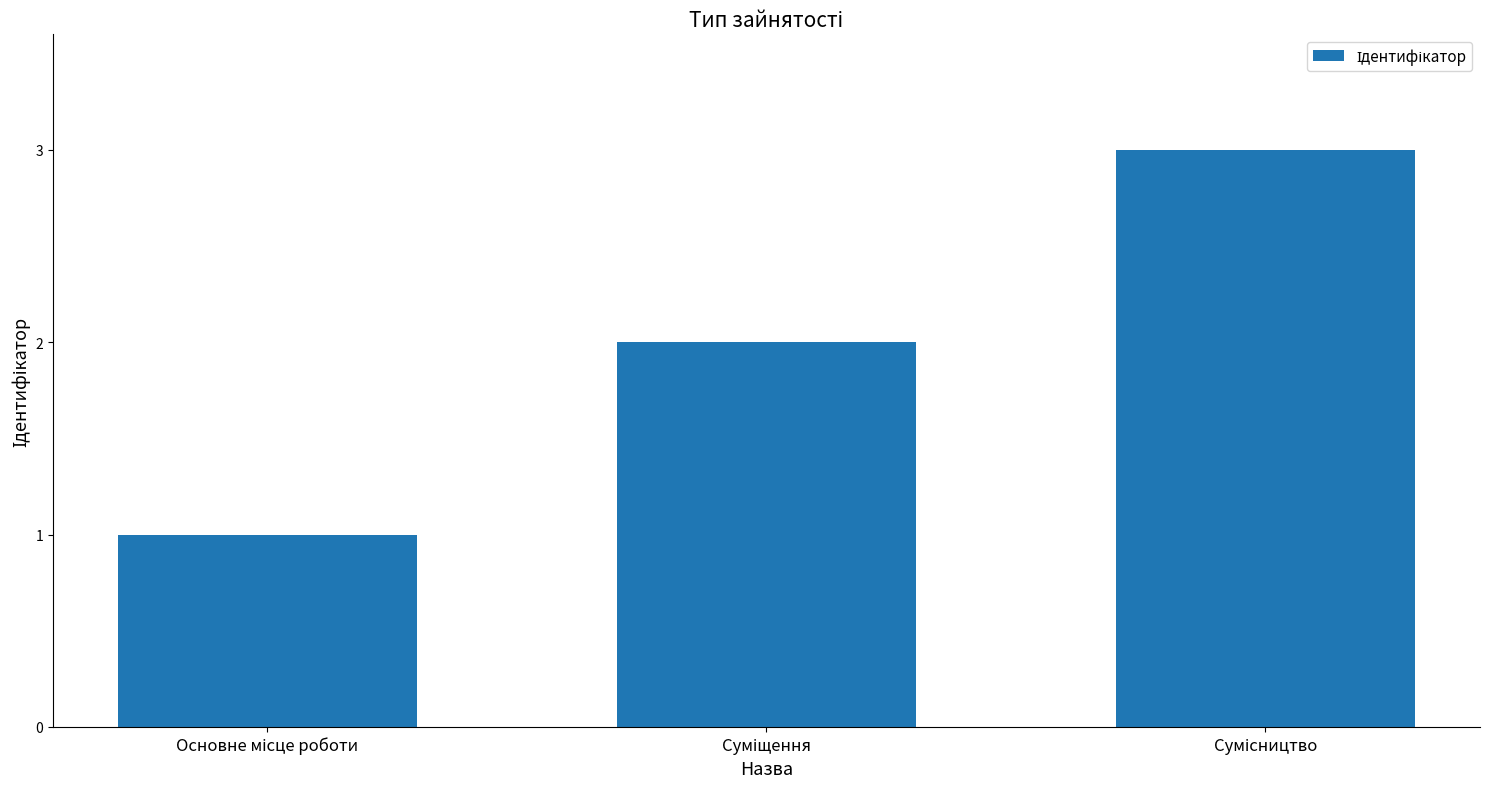

What is the sum of all values?

6